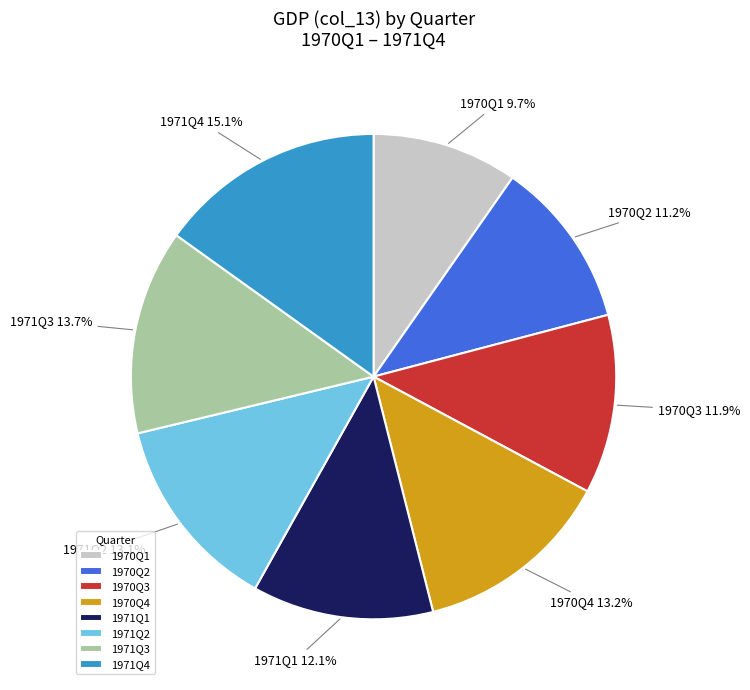

Which has a higher value, 1970Q2 or 1970Q3?

1970Q3